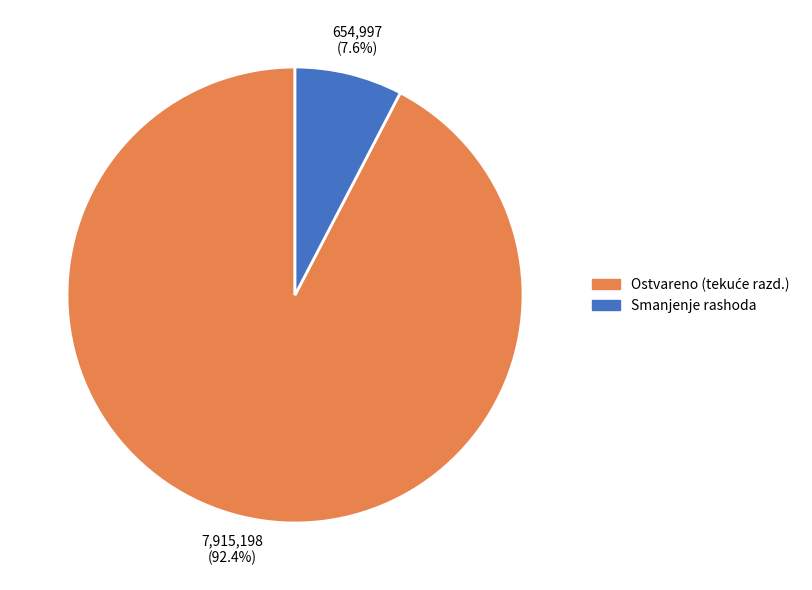

Does any single category account for the majority?

Yes